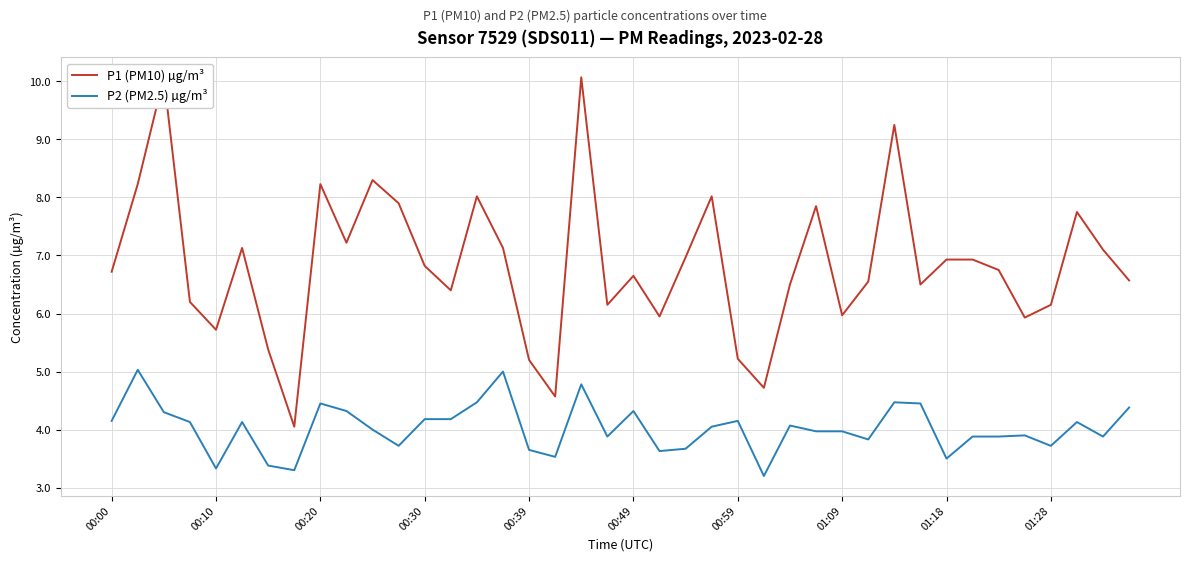

Read the P1 (PM10) µg/m³ value at 26.

6.5